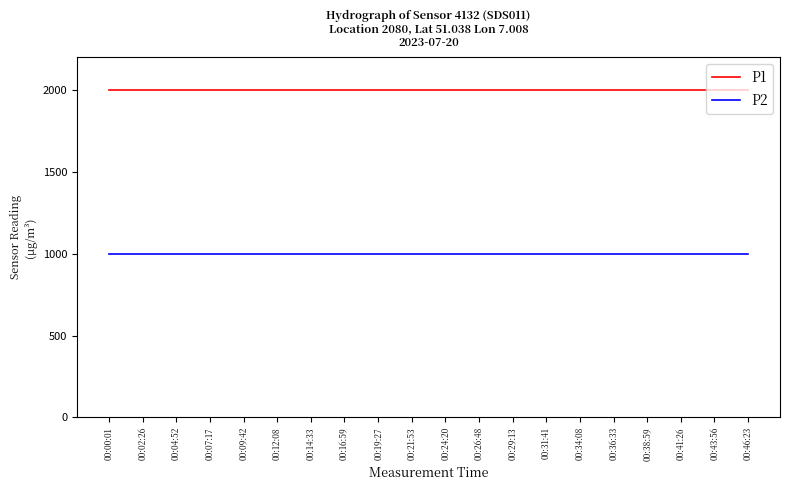

What position from the left is 00:12:08?

6